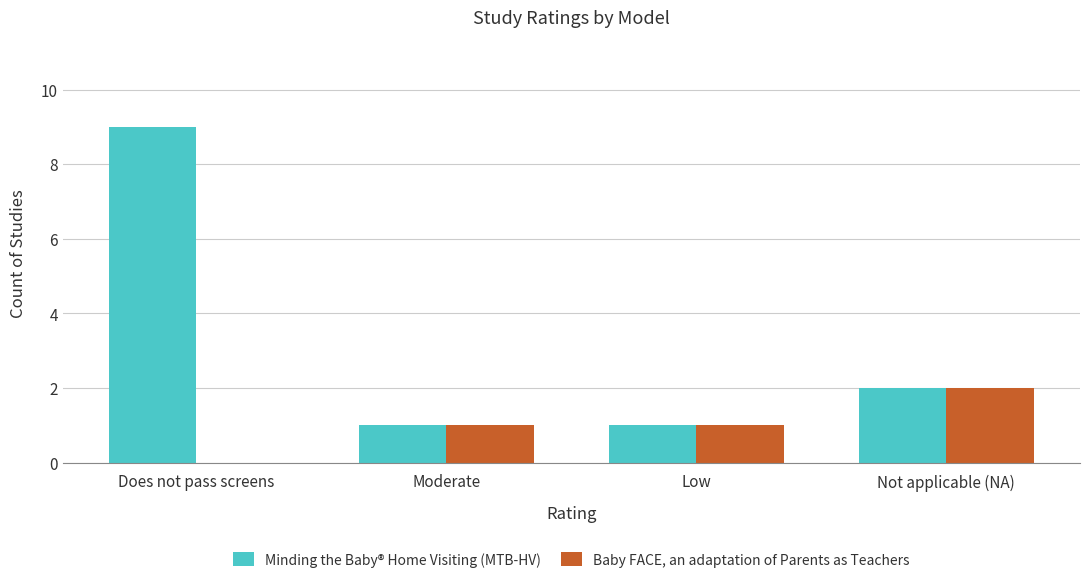

Is the value of Minding the Baby® Home Visiting (MTB-HV) at Not applicable (NA) greater than the value of Baby FACE, an adaptation of Parents as Teachers at Does not pass screens?

Yes